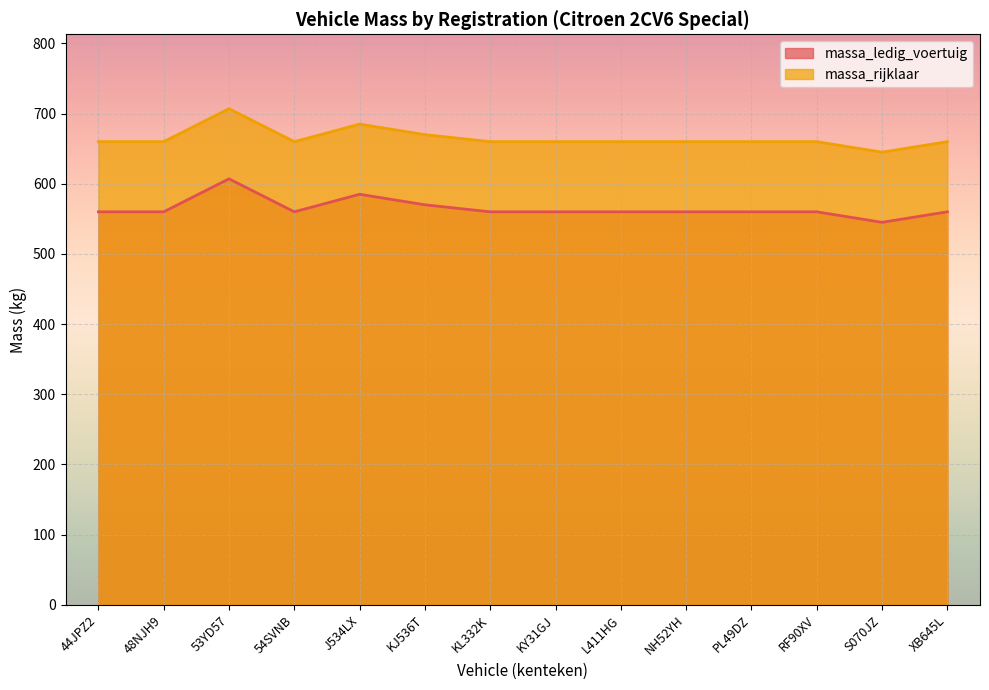

Between 53YD57 and J534LX, which is larger?

53YD57